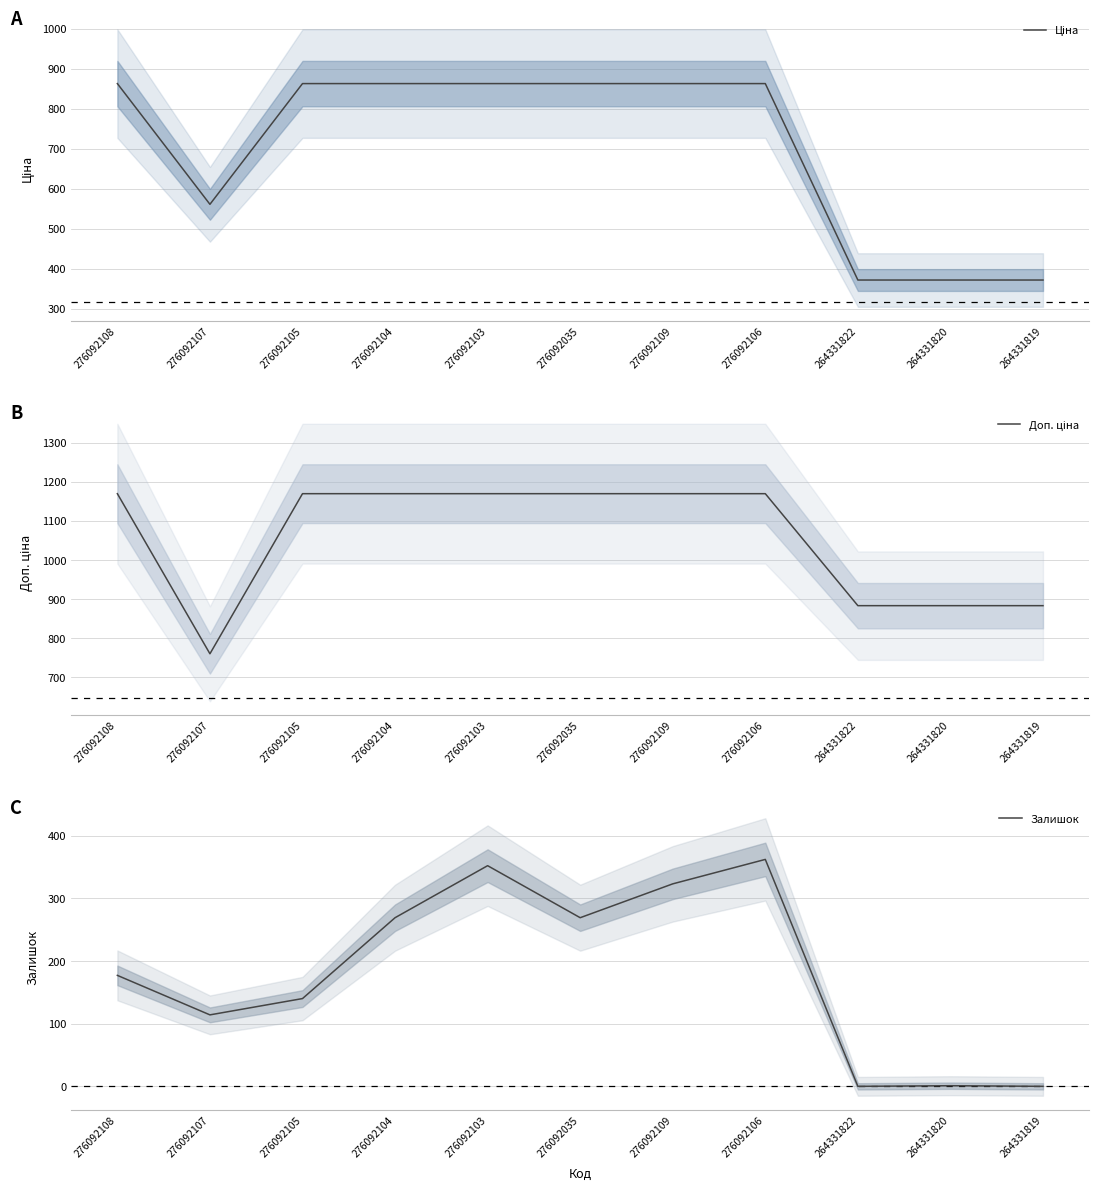

What is the difference between the second highest and minimum values in the Ціна series?

491.4